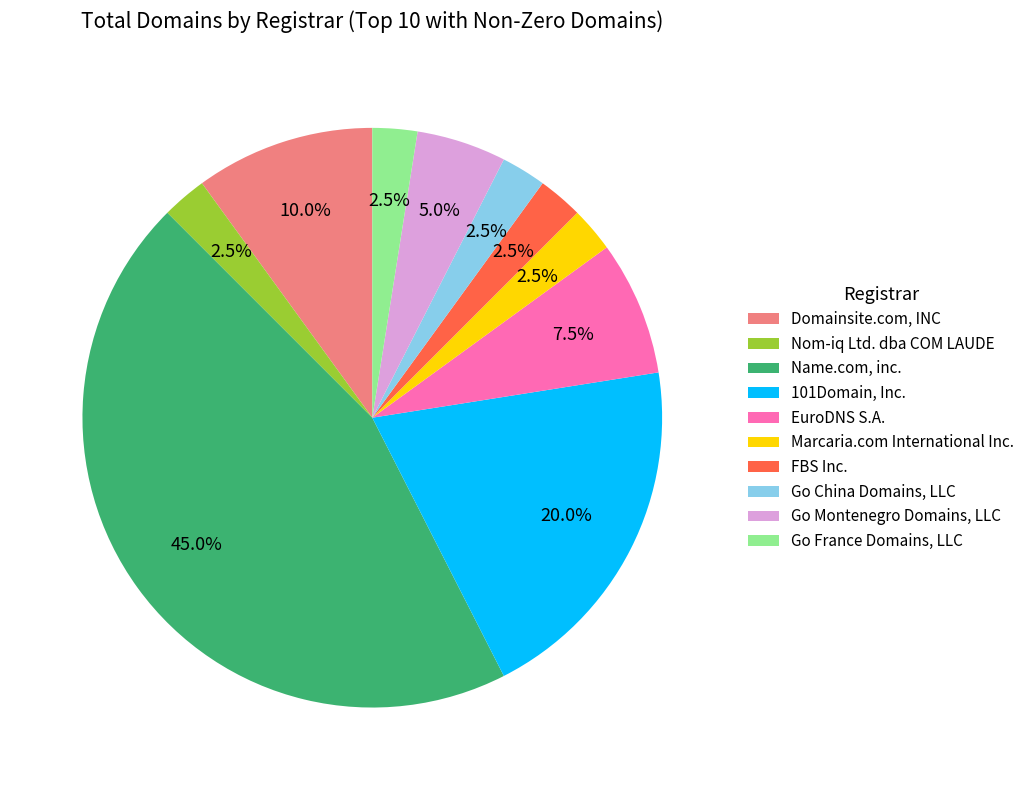

What is the largest slice in the pie chart?

Name.com, inc.